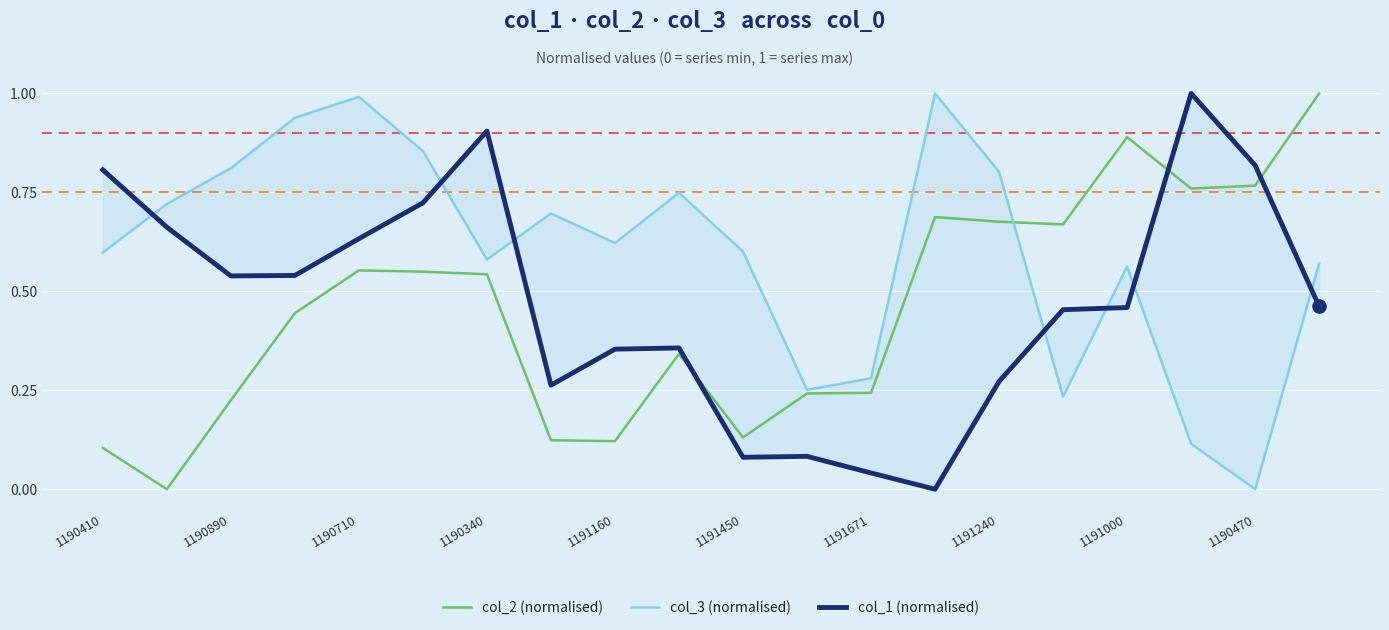

Which series reaches the minimum Y coordinate?

col_2 (normalised)